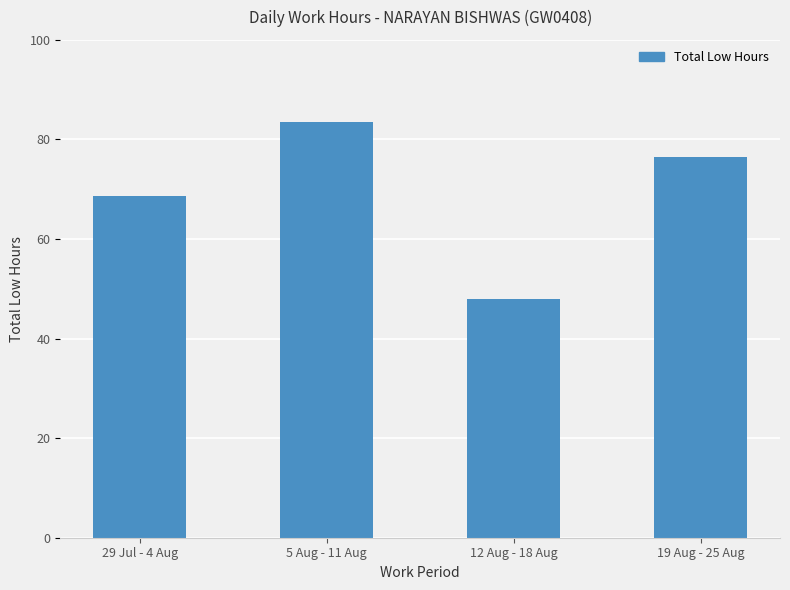

What is the ratio of the value at 5 Aug - 11 Aug to the value at 12 Aug - 18 Aug?

1.7